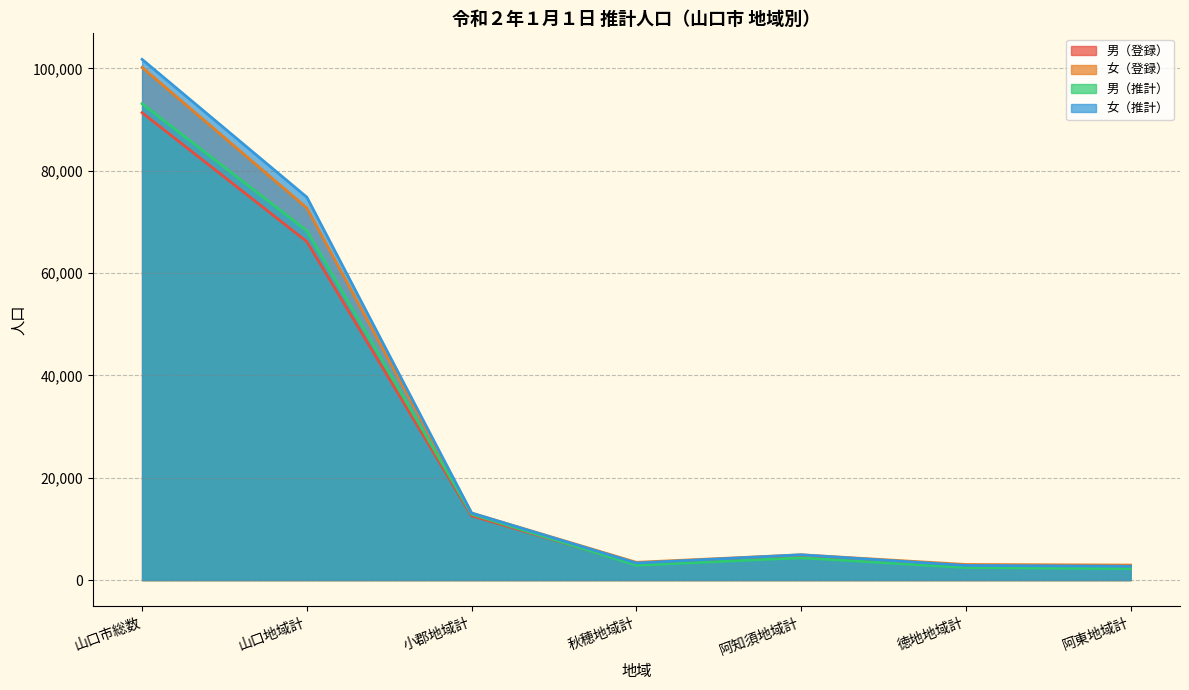

At which label is 男（登録） closest to 46908?

山口地域計